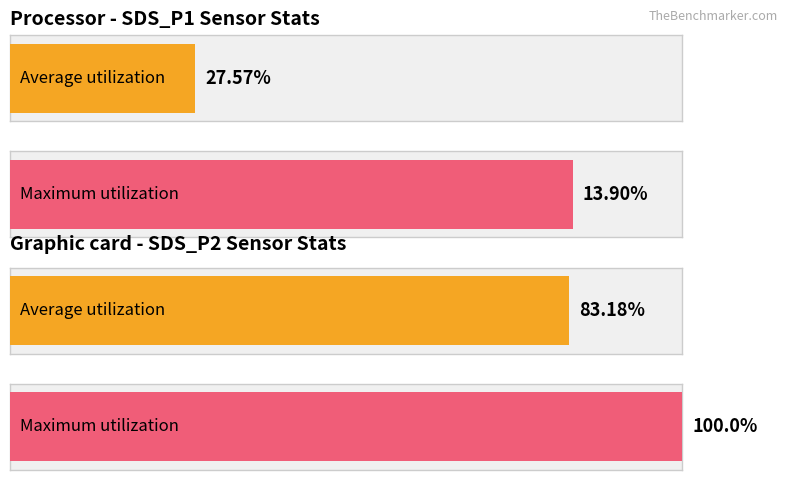

How many bars are there in each group?

2